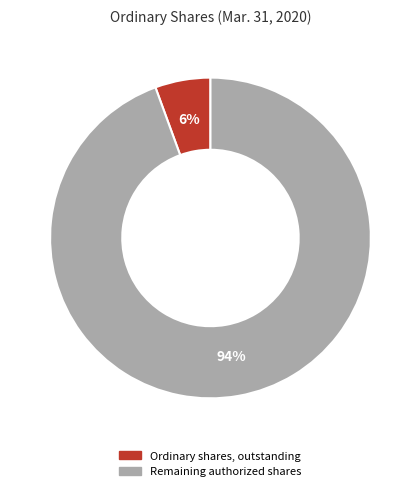

How many segments does this pie chart have?

2